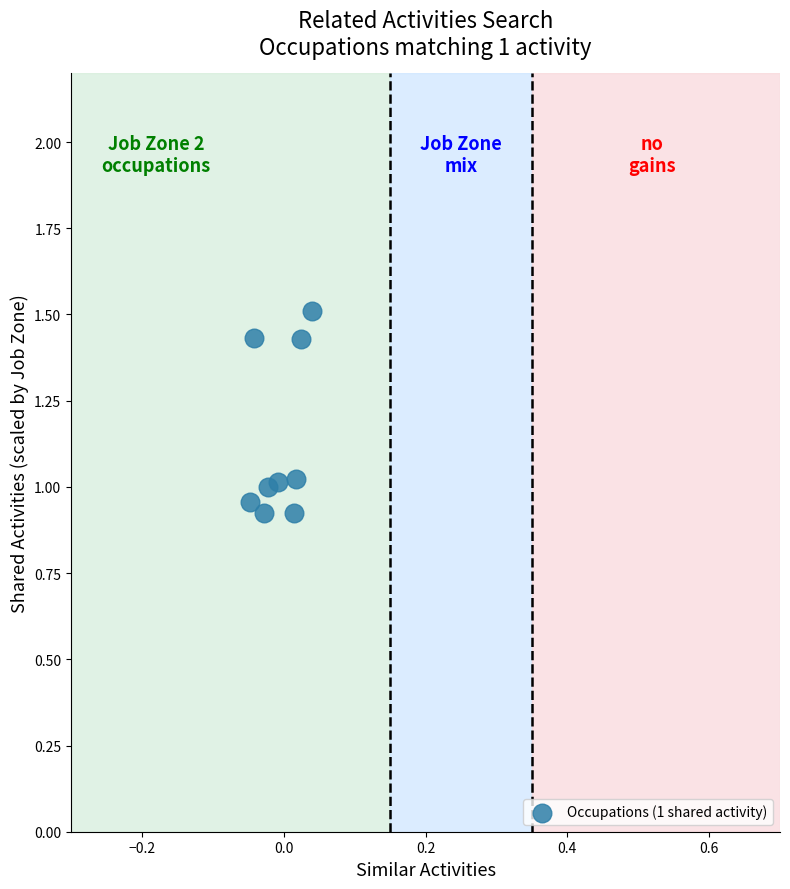

What is the range of Y values (max minus min)?

0.6